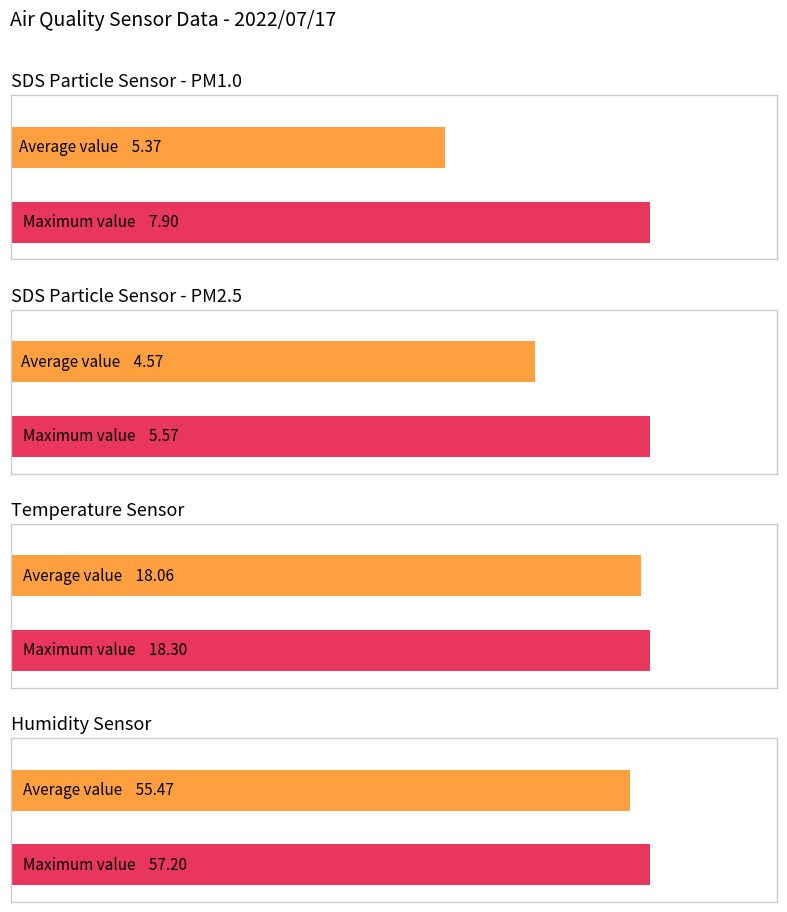

At 00:12, list the series in order from smallest to largest.

SDS_P2, SDS_P1, Temp, Humidity